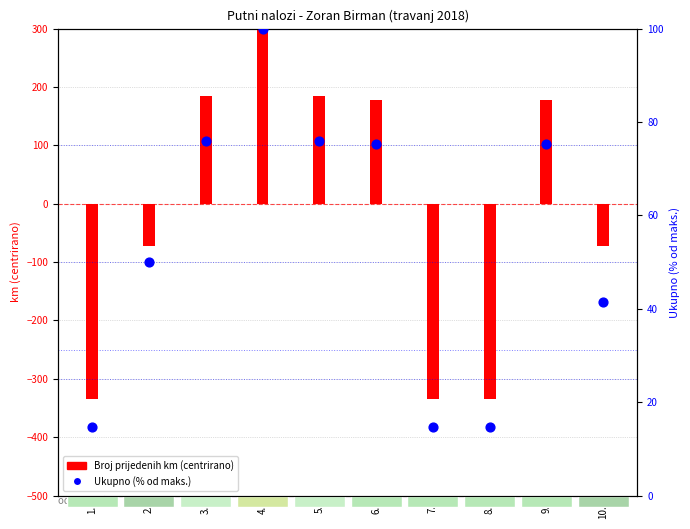

Which series has the largest total across all categories?

Ukupno (% od maks.)